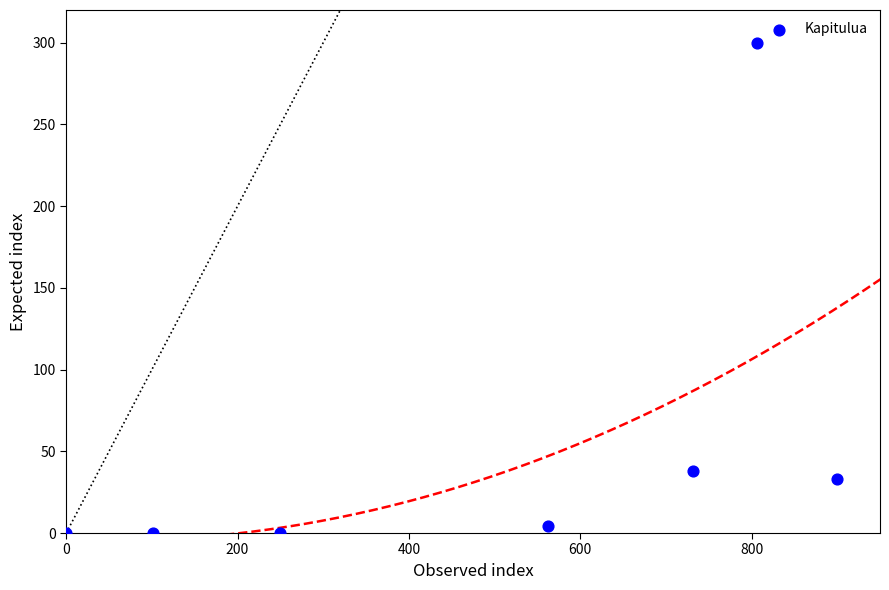

What Y value in the scatter plot is closest to 150?

38.0